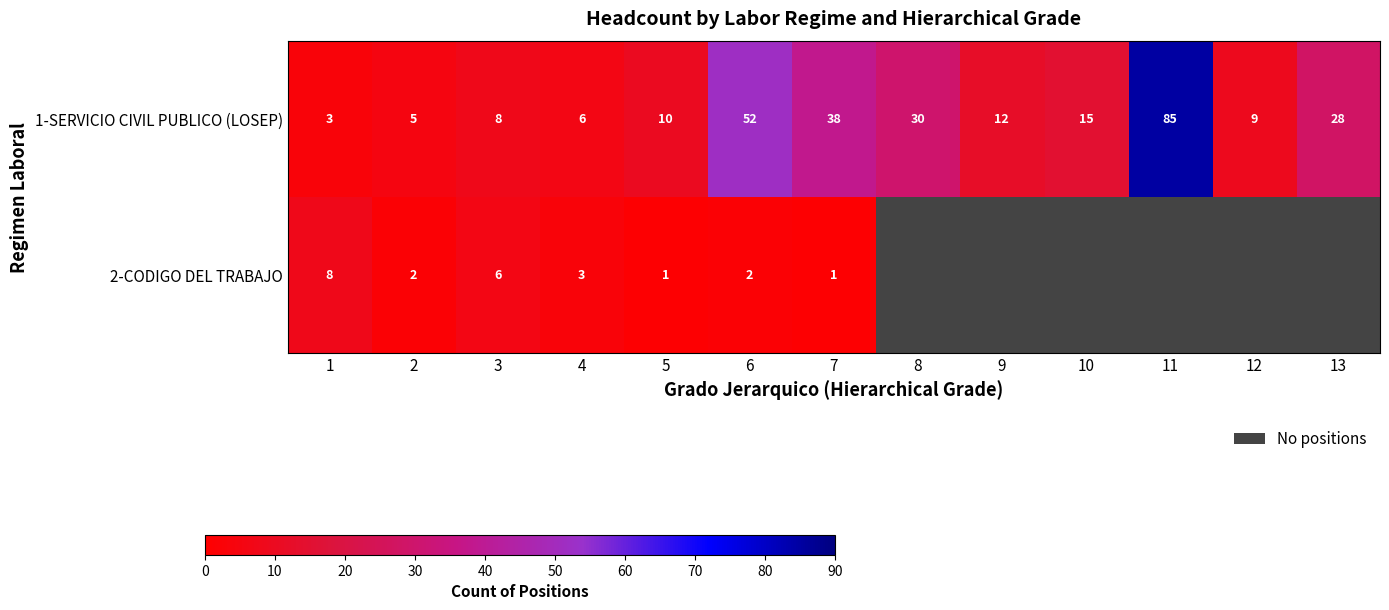

What is the spread (max minus min) of values at 1?

5